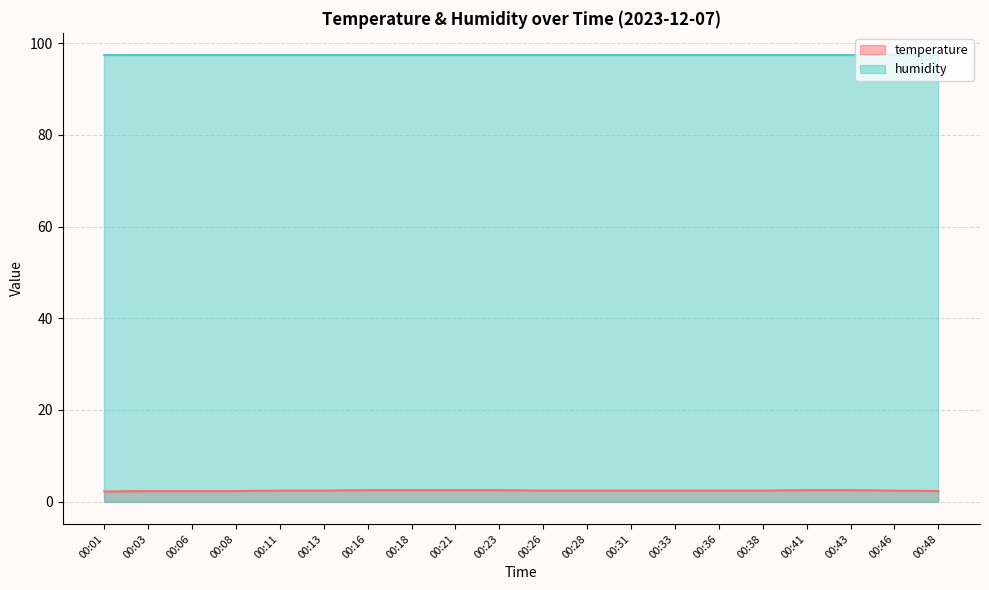

What is the ratio of the value at 00:01 to the value at 00:18?

0.9